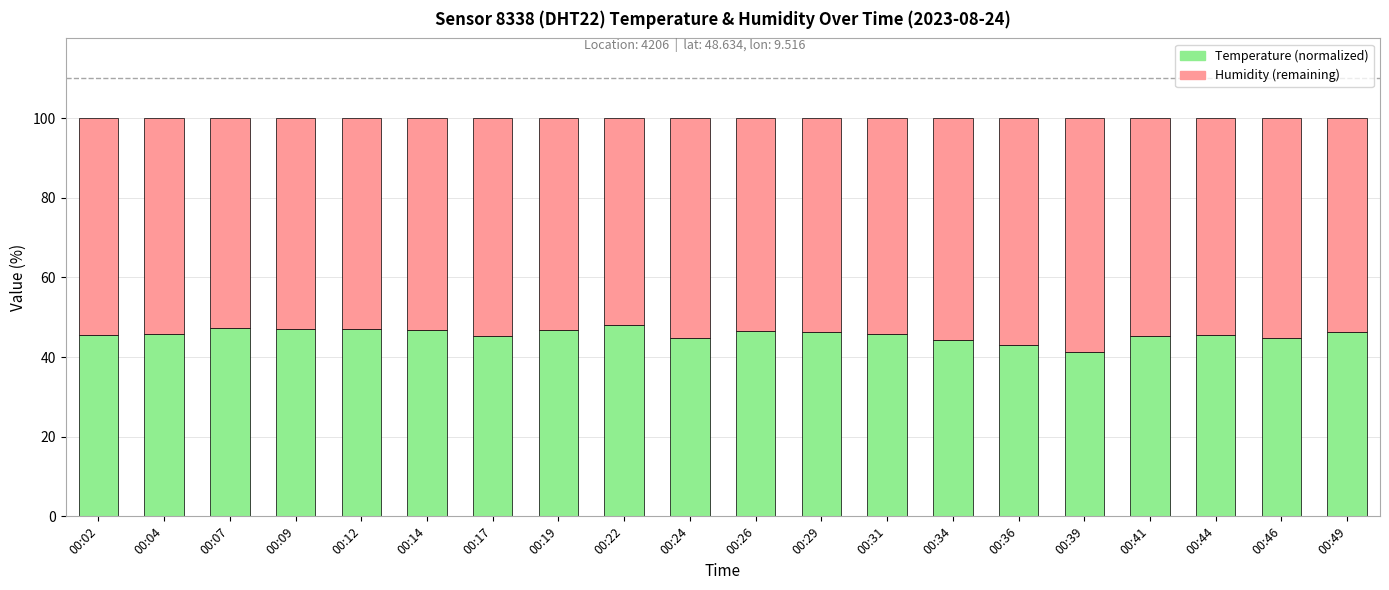

What is the total value across all series at 00:24?

100.0